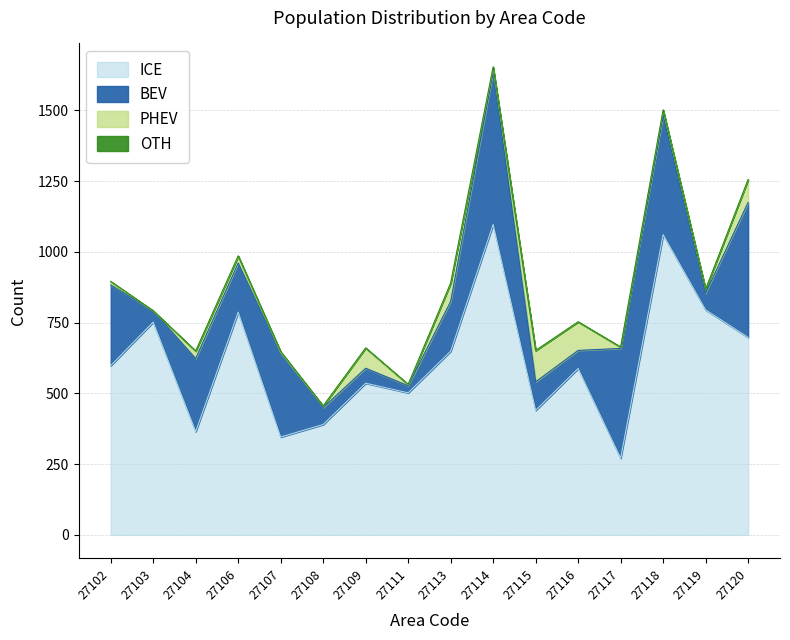

Reading left to right, transcribe all the data shown in this chart.

Total: 896	793	653	988	649	459	661	532	891	1660	673	757	681	1511	872	1266
Col2: 609	752	391	811	349	395	607	506	713	1109	550	689	275	1080	808	778
Col3: 598	752	365	787	346	390	536	502	649	1097	440	588	271	1061	795	698
Col4: 11	0	26	24	3	5	71	4	64	12	110	101	4	19	13	80
Col5: 285	40	258	174	296	60	53	25	176	542	101	64	388	421	60	477